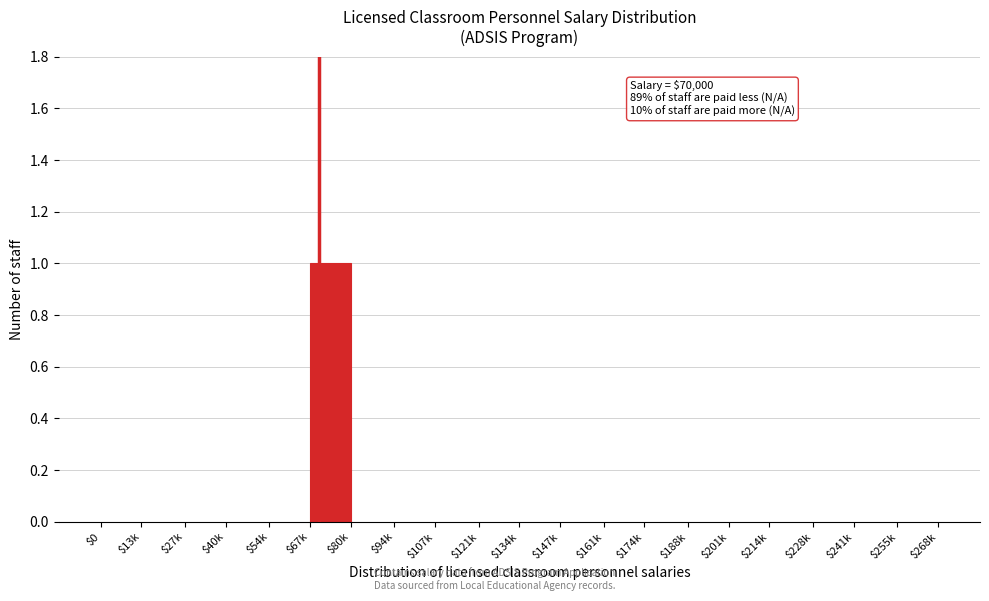

Is it true that the value at $214k is 1?

False